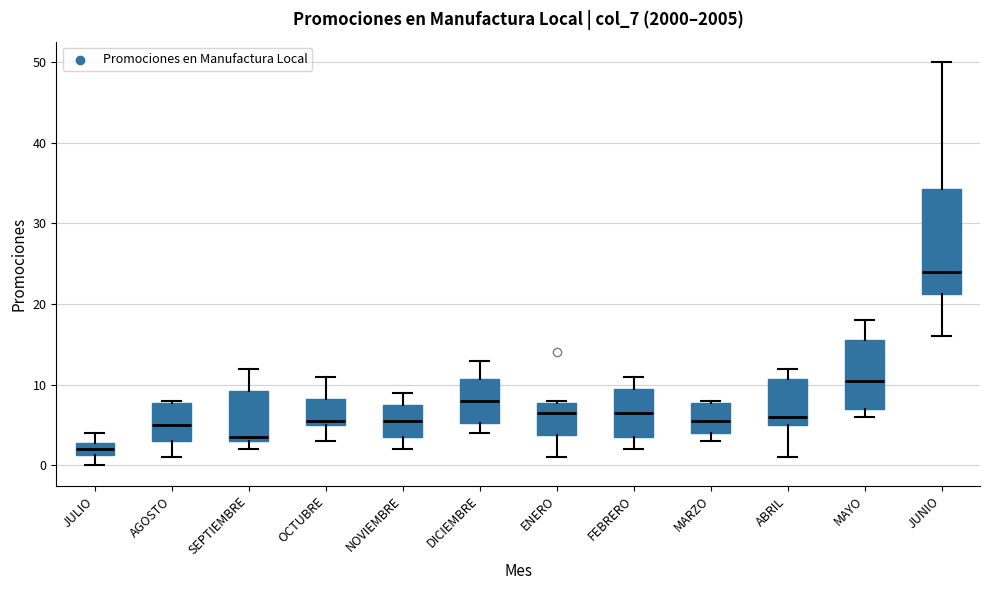

Where is the lower edge of the box for MARZO on the y-axis? The values are not printed on the chart, so give them approximately, as read against the axis.

4